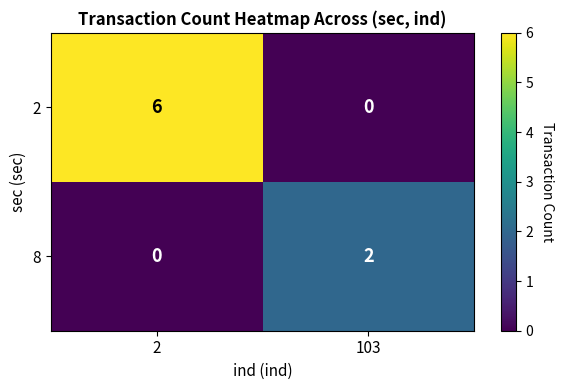

What is the maximum value shown in the chart?

6